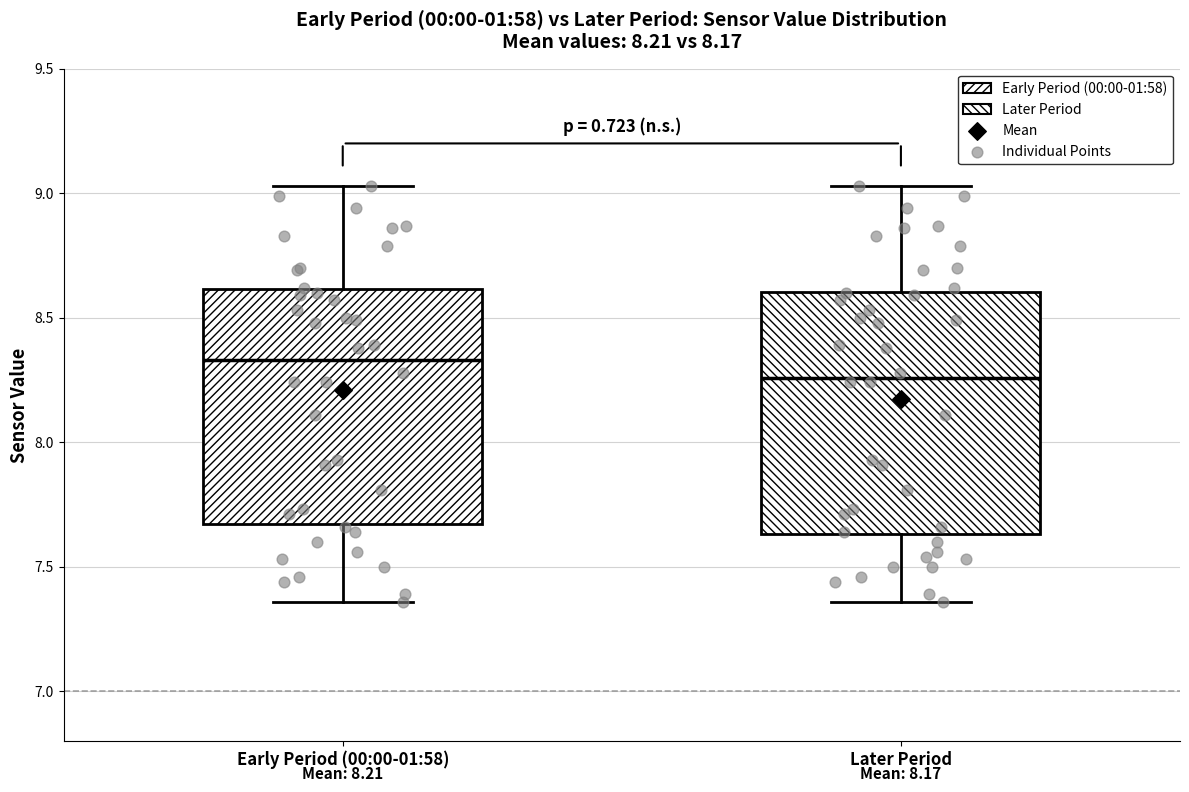

Which box has the highest median line?

Early Period (00:00-01:58)